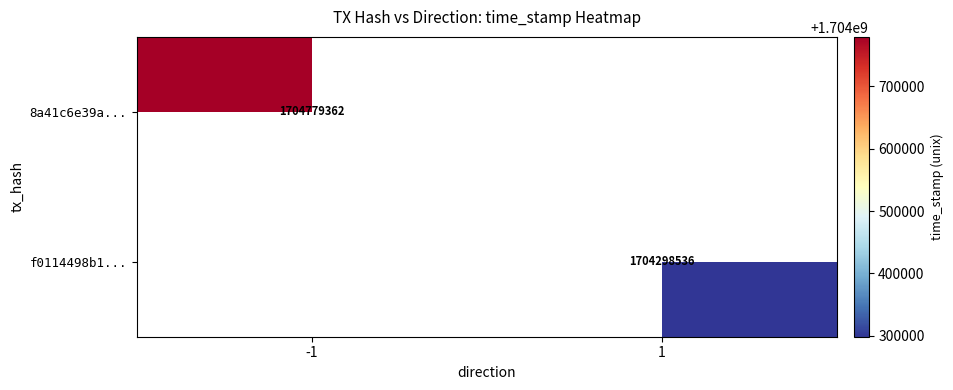

The 8a41c6e39a... series shows 1704779362 at -1. True or false?

True